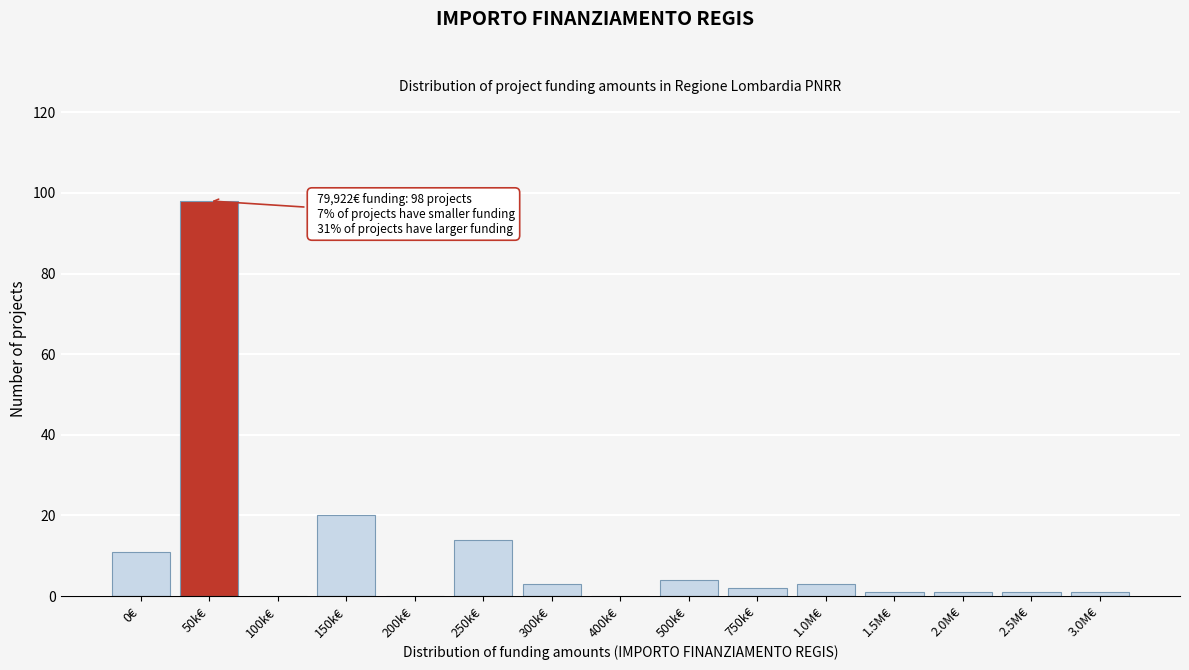

Reading left to right, transcribe all the data shown in this chart.

0€=11	50k€=98	100k€=0	150k€=20	200k€=0	250k€=14	300k€=3	400k€=0	500k€=4	750k€=2	1.0M€=3	1.5M€=1	2.0M€=1	2.5M€=1	3.0M€=1